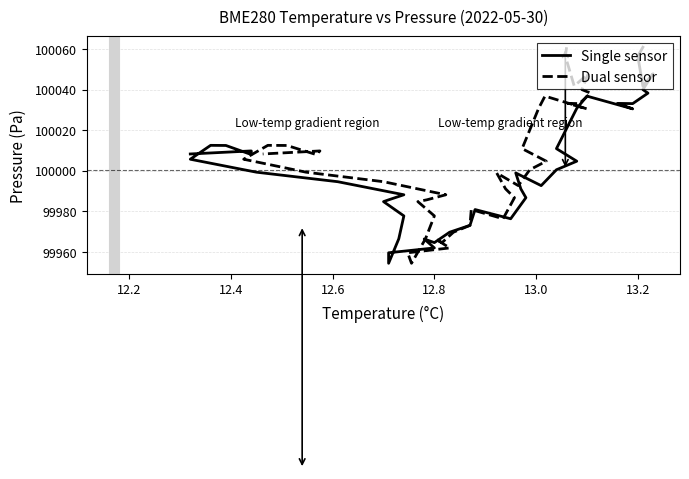

Rank the series by their maximum value, from lowest to highest.

Single sensor, Dual sensor